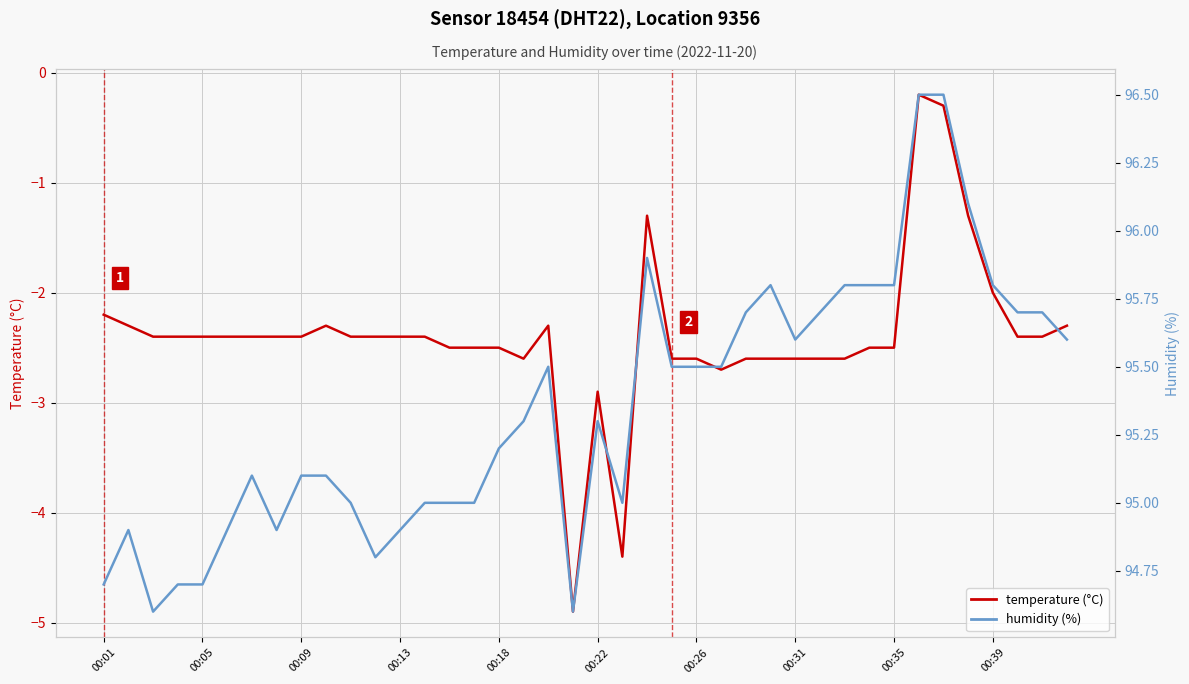

Between 16 and 30, which series saw the biggest shift?

humidity (%)